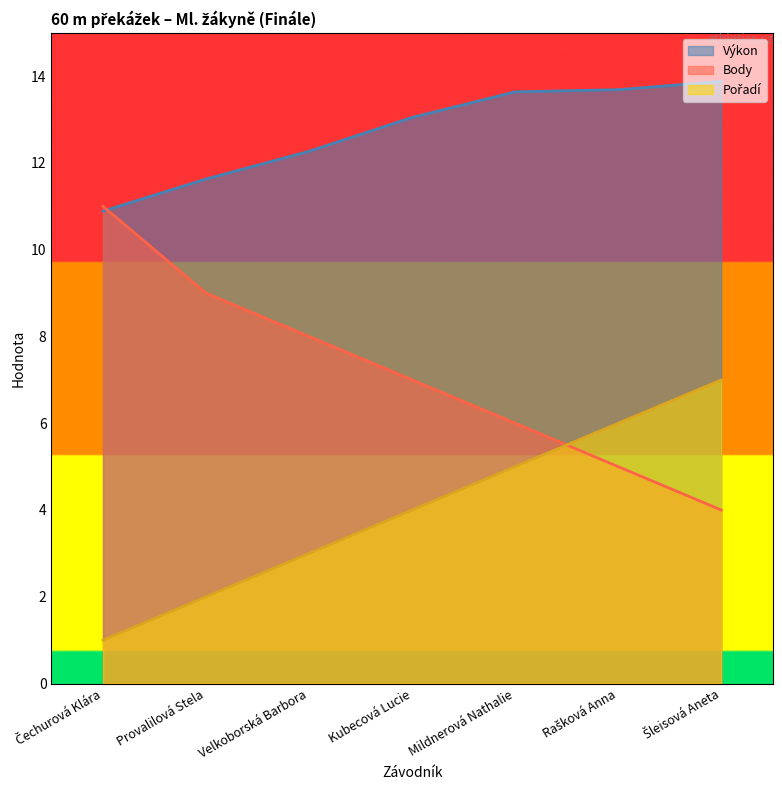

List the labels in order of Výkon value, smallest first.

Čechurová Klára, Provalilová Stela, Velkoborská Barbora, Kubecová Lucie, Mildnerová Nathalie, Rašková Anna, Šleisová Aneta